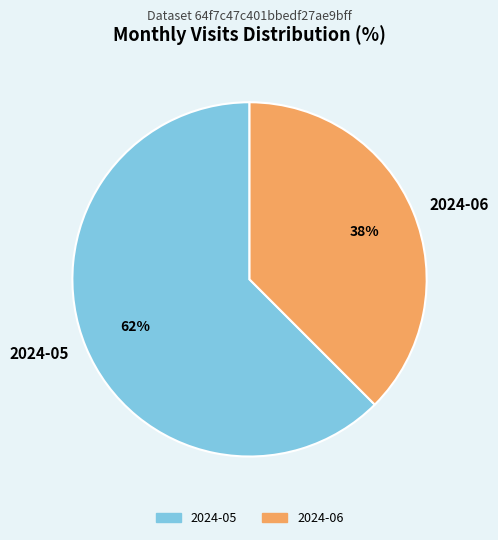

Count the number of slices in the pie.

2